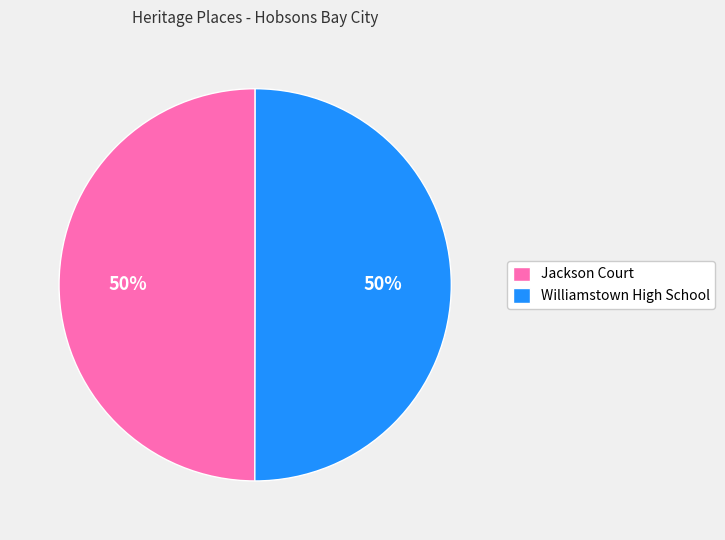

To the nearest percent, what percentage of the pie is Williamstown High School?

50%